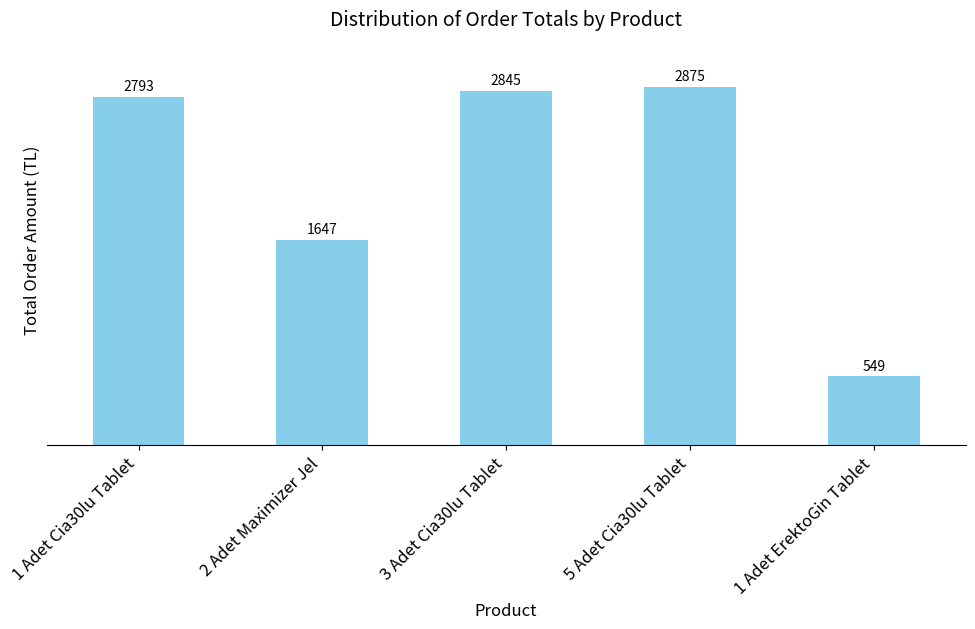

What is the label of the 4th bar from the right?

2 Adet Maximizer Jel